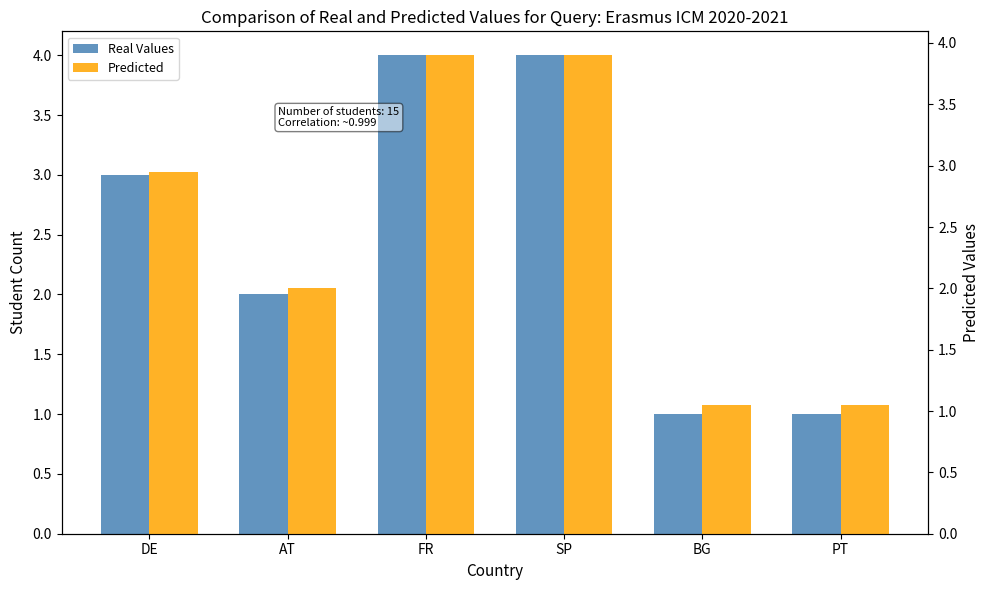

Between DE and FR, which series saw the biggest shift?

Real Values